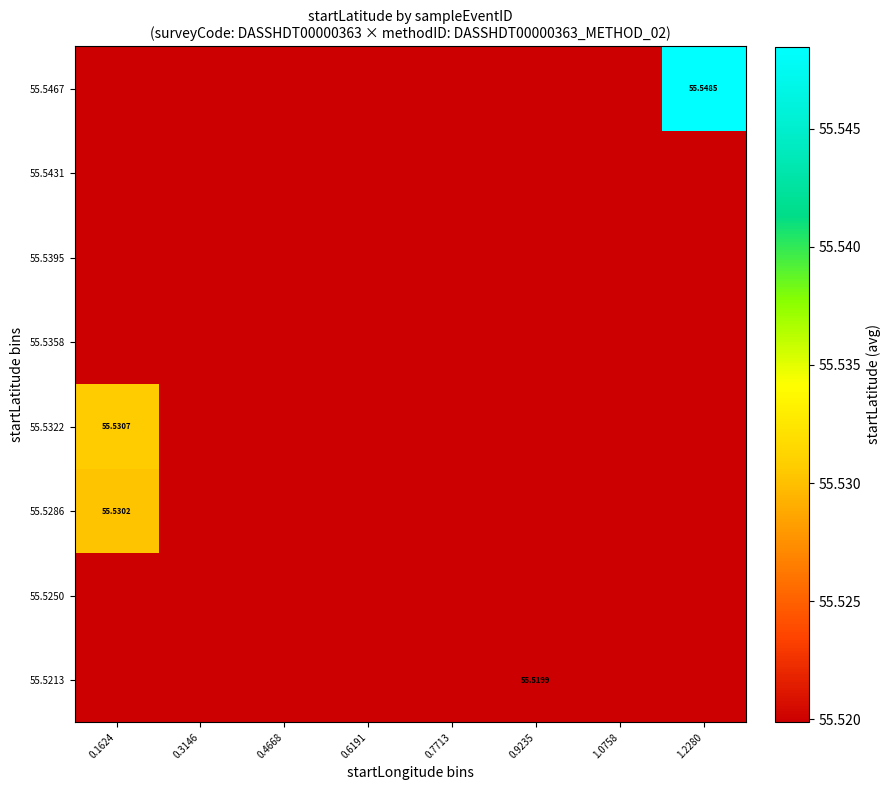

Rank the series by their maximum value, from highest to lowest.

55.5467, 55.5322, 55.5286, 55.5213, 55.5250, 55.5358, 55.5395, 55.5431